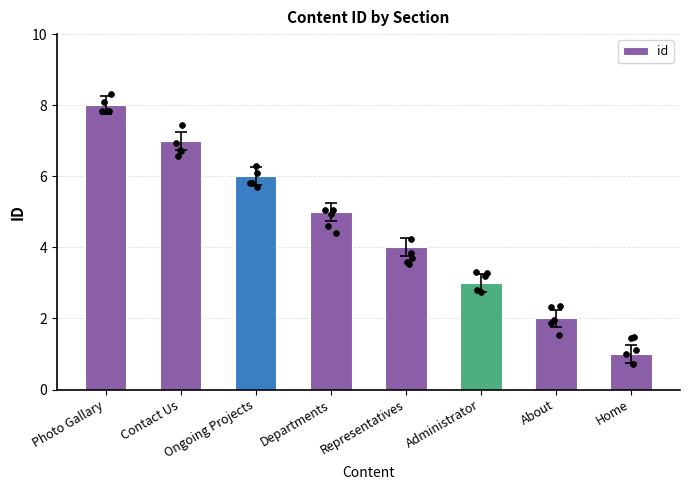

Which has a higher value, Departments or Representatives?

Departments